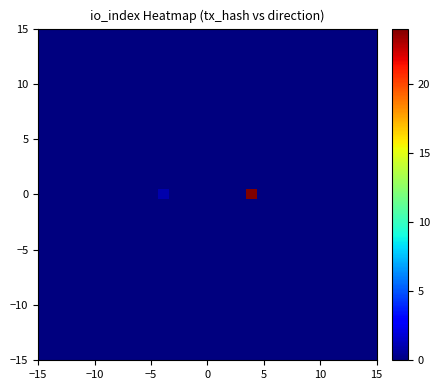

At how many categories does at least one series exceed 9?

1